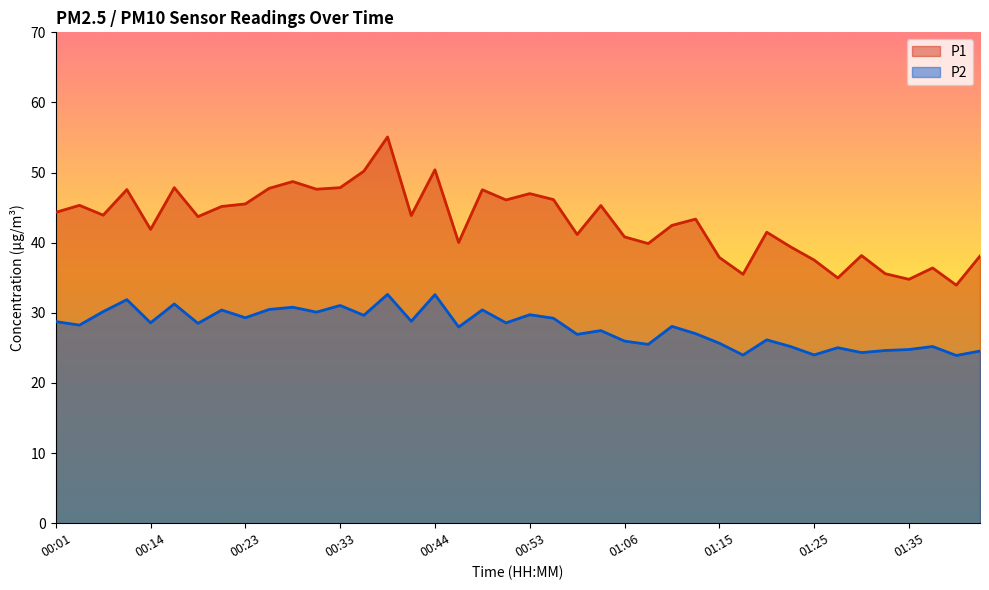

Which series has the largest range (max minus min)?

P1